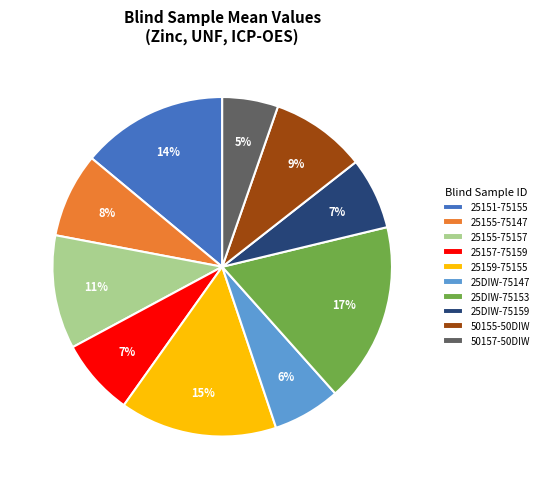

To the nearest percent, what portion does 25159-75155 represent?

15%